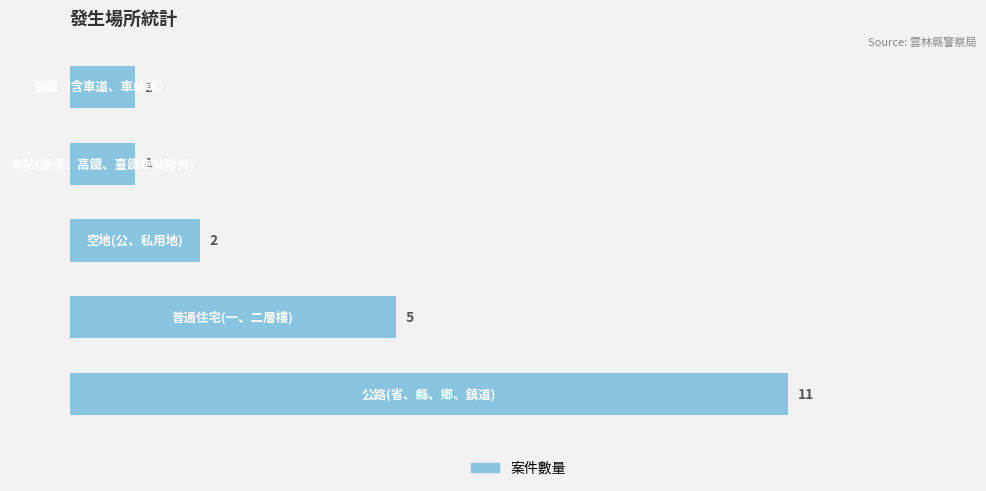

How many values are between 1 and 5?

4